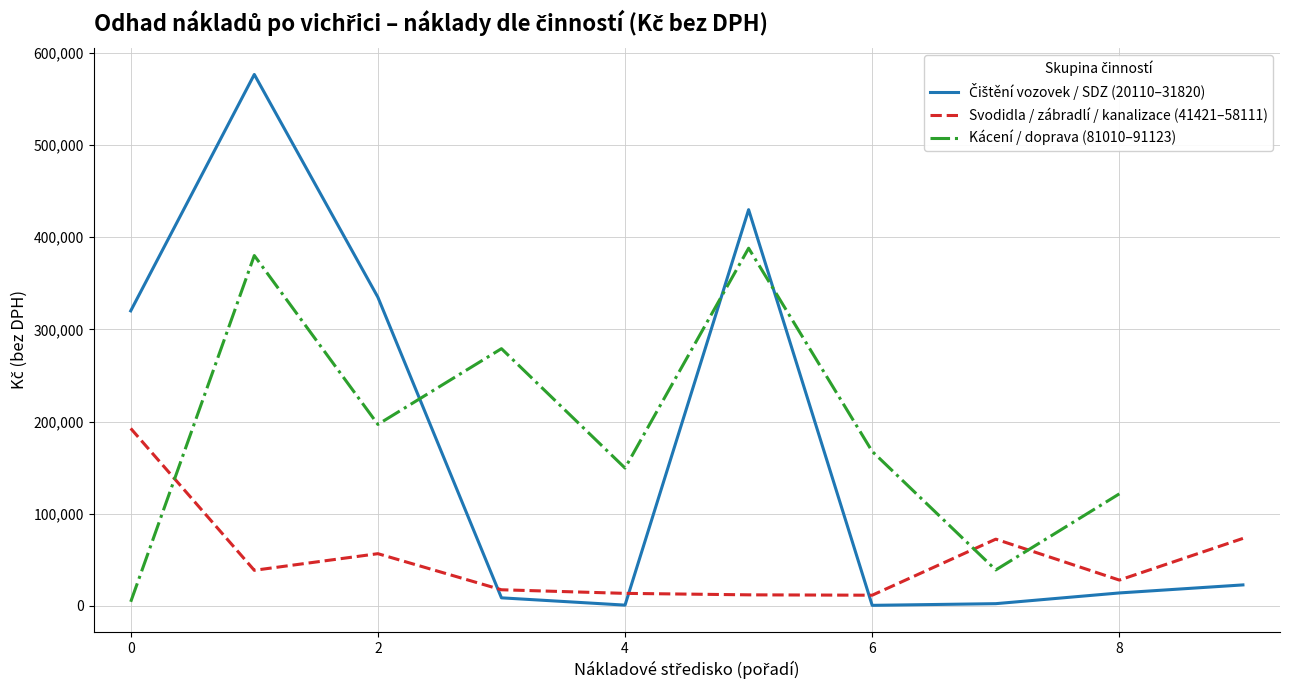

The Svodidla / zábradlí / kanalizace (41421–58111) series shows 289692 at 0. True or false?

False